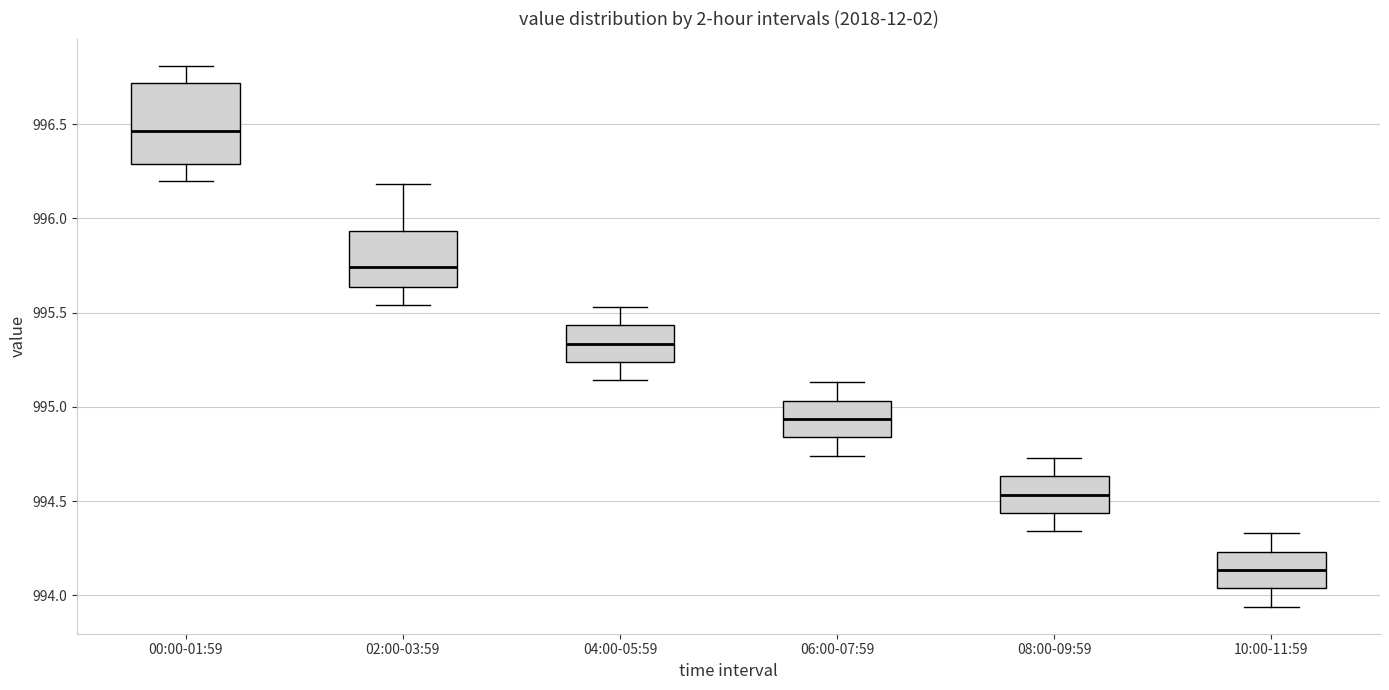

Reading left to right, transcribe this box plot: for each box, give where its median line is, the range the box spans, and where its two whiskers end, as read against the y-axis. The values are not printed on the chart, so give them approximately, as read against the axis.

00:00-01:59: median 996.45, box 996.30 to 996.70, whiskers 996.20 to 996.80
02:00-03:59: median 995.75, box 995.65 to 995.95, whiskers 995.55 to 996.20
04:00-05:59: median 995.35, box 995.25 to 995.45, whiskers 995.15 to 995.55
06:00-07:59: median 994.95, box 994.85 to 995.05, whiskers 994.75 to 995.15
08:00-09:59: median 994.55, box 994.45 to 994.65, whiskers 994.35 to 994.75
10:00-11:59: median 994.15, box 994.05 to 994.25, whiskers 993.95 to 994.35